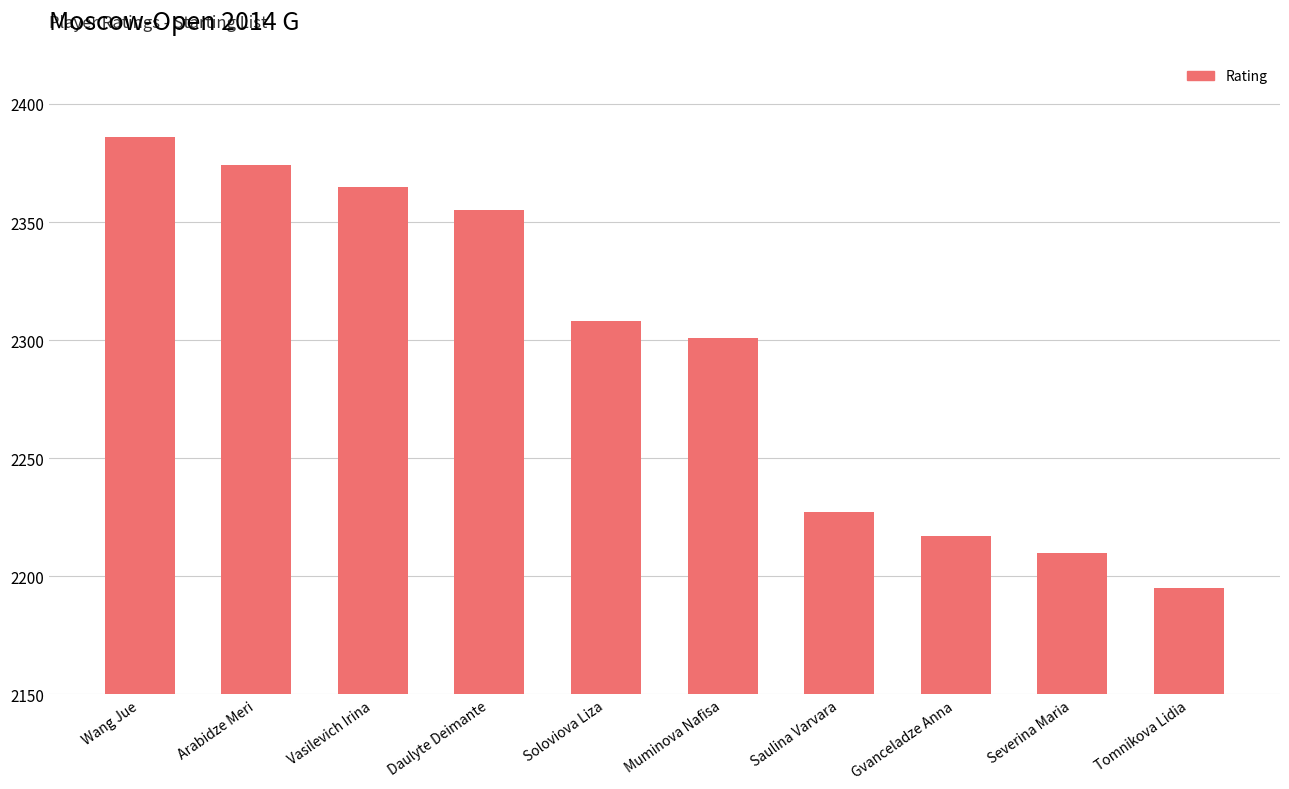

What is the average value?

2294